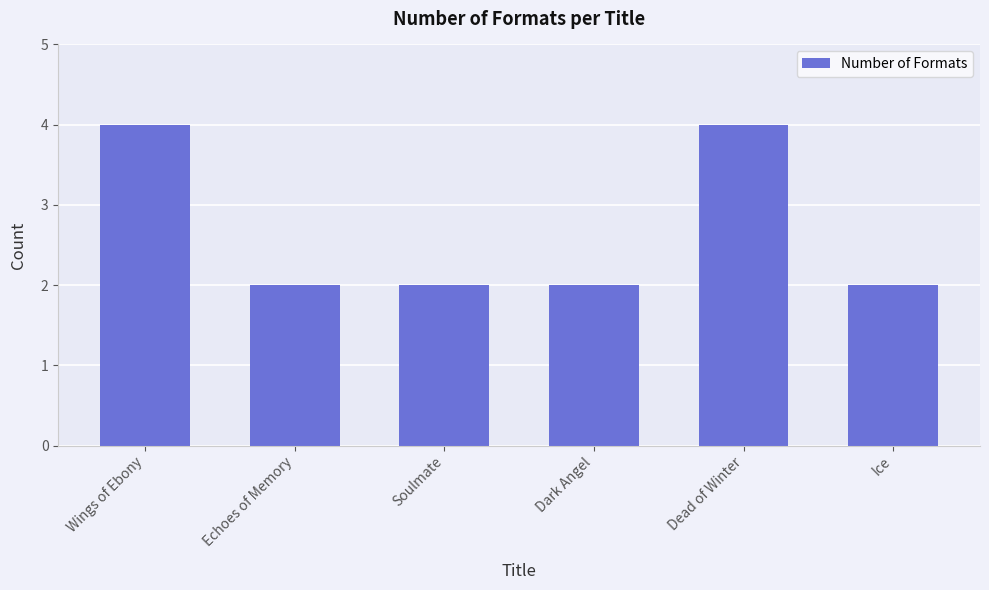

Read the value at Dead of Winter.

4